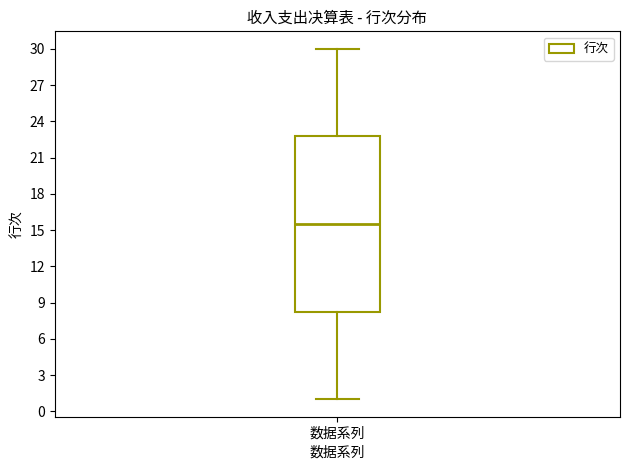

Transcribe this box plot: give where the median line is, the range the box spans, and where the two whiskers end, as read against the y-axis. The values are not printed on the chart, so give them approximately, as read against the axis.

median 15.5, box 8.5 to 23.0, whiskers 1.0 to 30.0